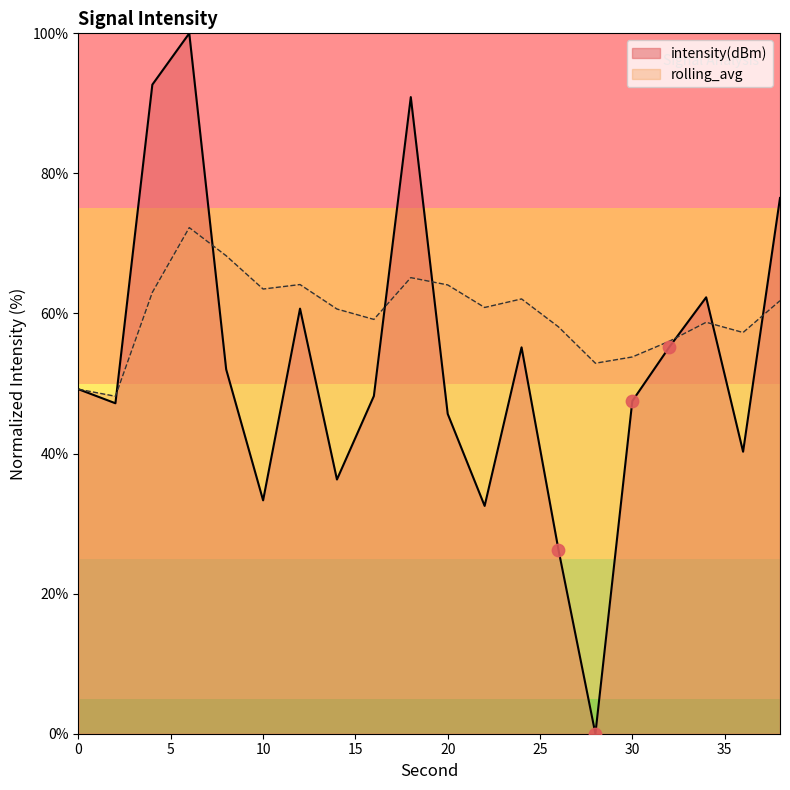

What is the total value across all series at 8?

120.3